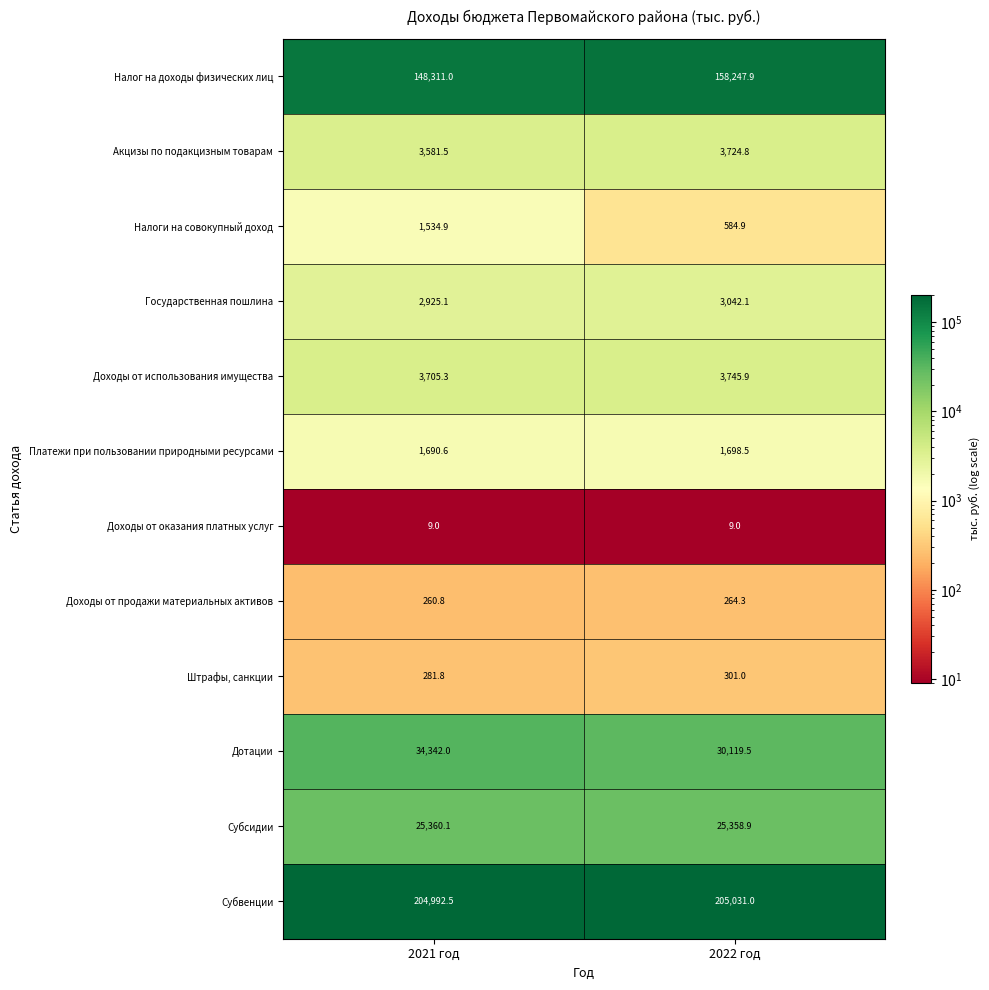

Reading left to right, extract all data points from this chart.

Налог на доходы физических лиц: 148311.0	158247.9
Акцизы по подакцизным товарам: 3581.5	3724.8
Налоги на совокупный доход: 1534.9	584.9
Государственная пошлина: 2925.1	3042.1
Доходы от использования имущества: 3705.3	3745.9
Платежи при пользовании природными ресурсами: 1690.6	1698.5
Доходы от оказания платных услуг: 9.0	9.0
Доходы от продажи материальных активов: 260.8	264.3
Штрафы, санкции: 281.8	301.0
Дотации: 34342.0	30119.5
Субсидии: 25360.1	25358.9
Субвенции: 204992.5	205031.0